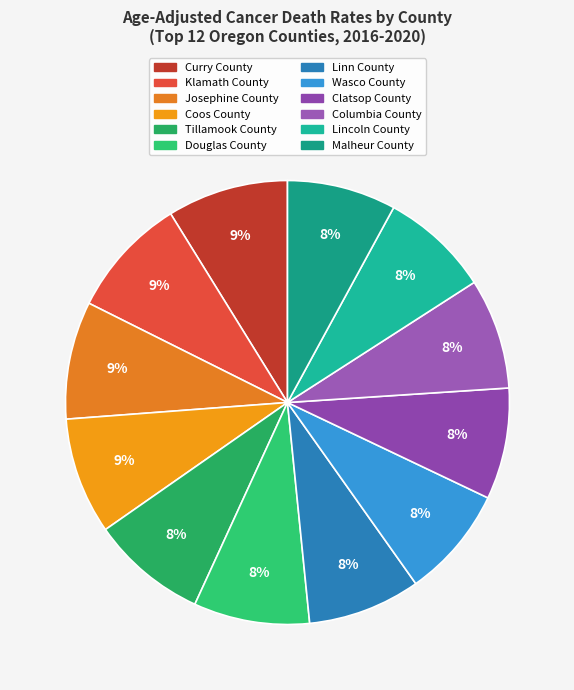

To the nearest percent, what is the average slice percentage?

8%